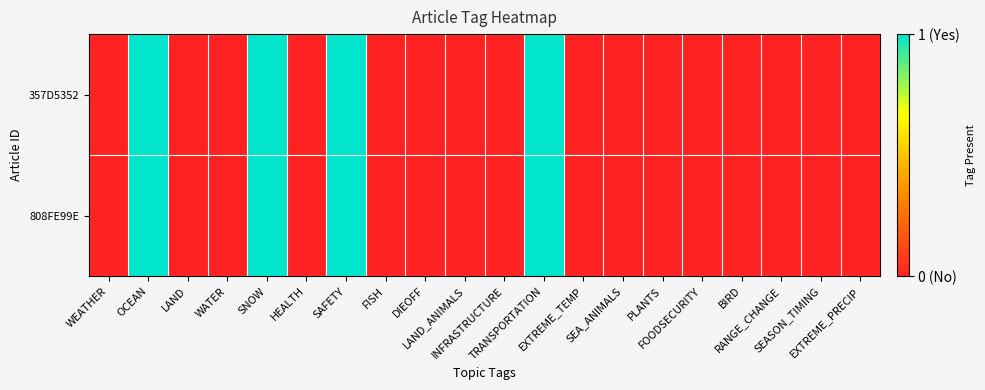

How many series are shown in this chart?

2